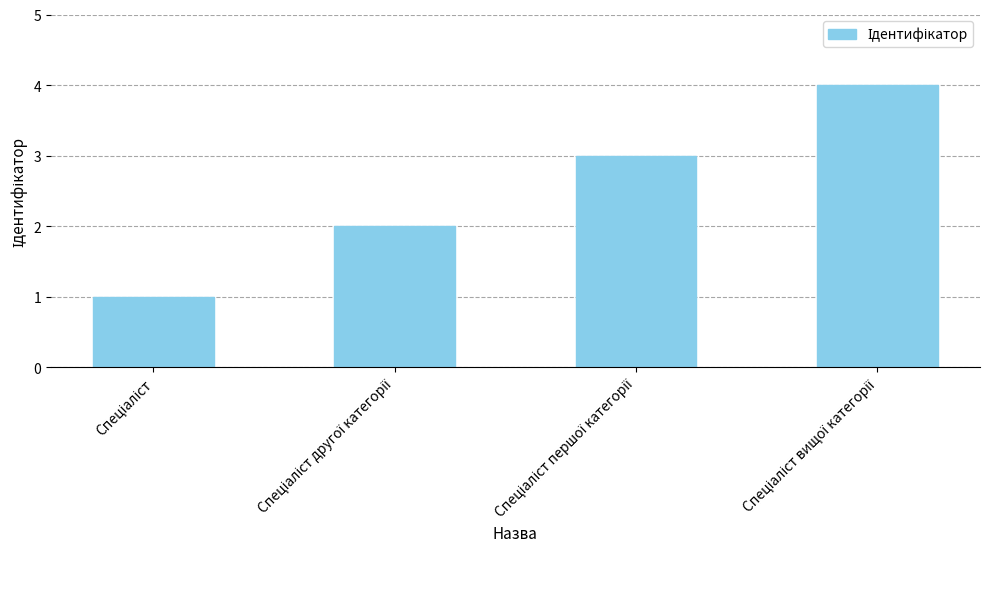

What is the sum of all values?

10